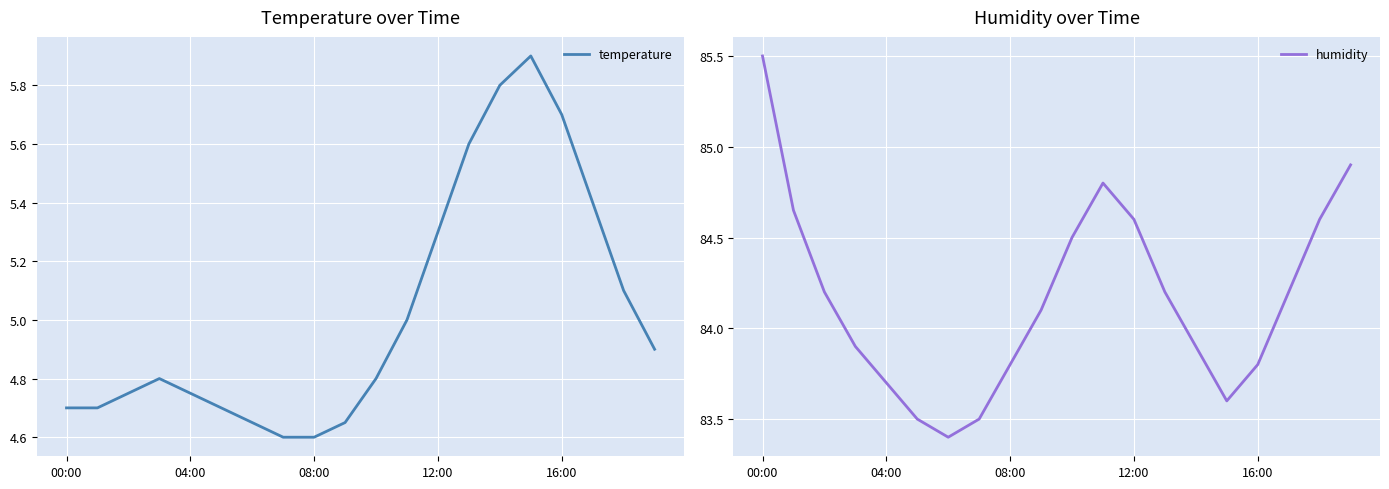

Rank the series by their maximum value, from lowest to highest.

temperature, humidity